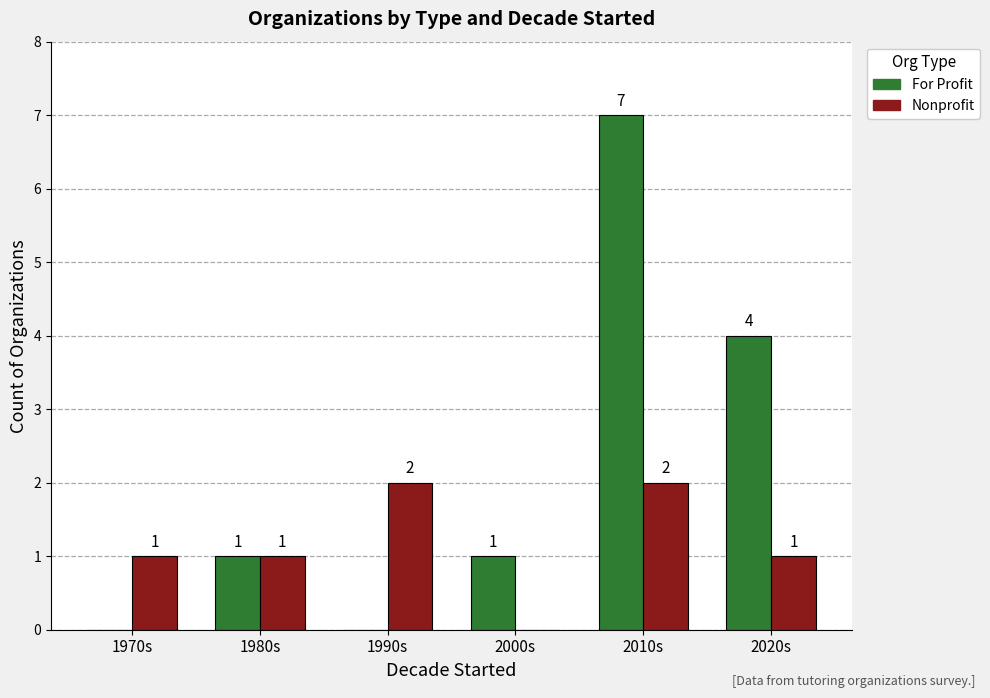

Reading right to left, what are all the values shown in this chart?

For Profit: 4	7	1	0	1	0
Nonprofit: 1	2	0	2	1	1